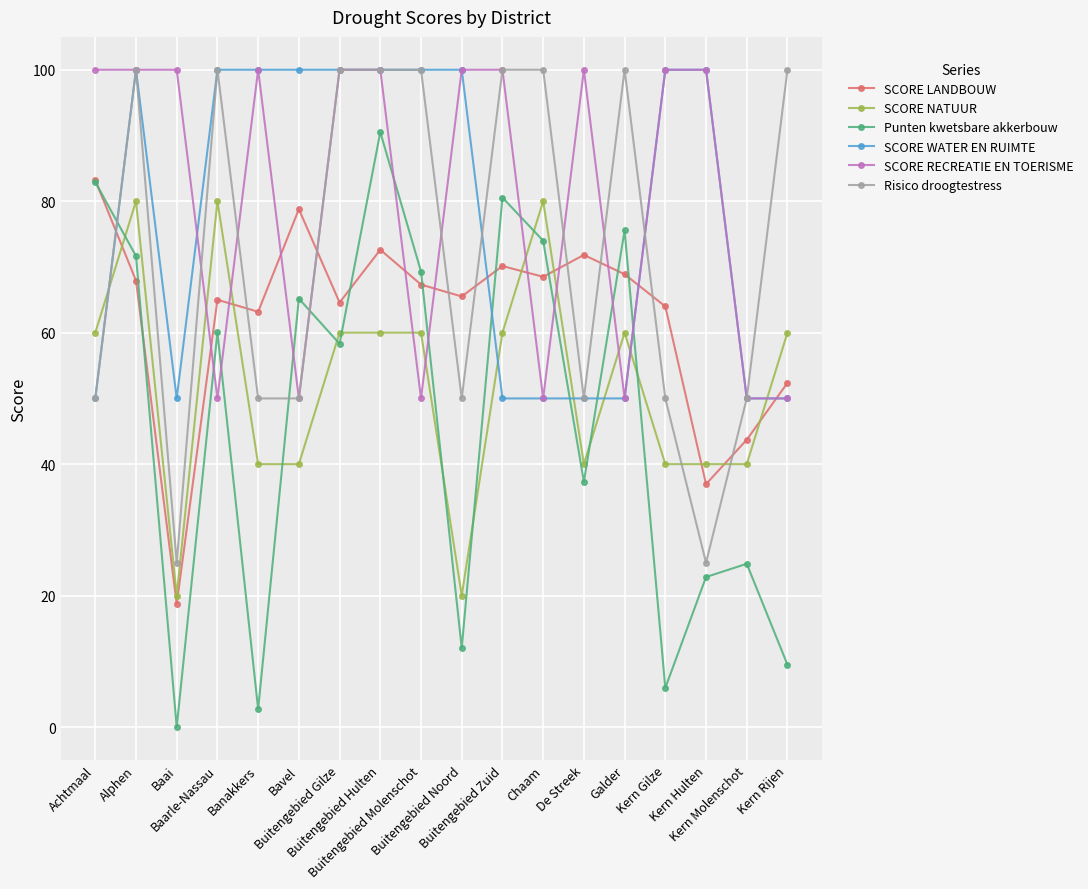

What is the difference between the highest and lowest values at De Streek?

62.7